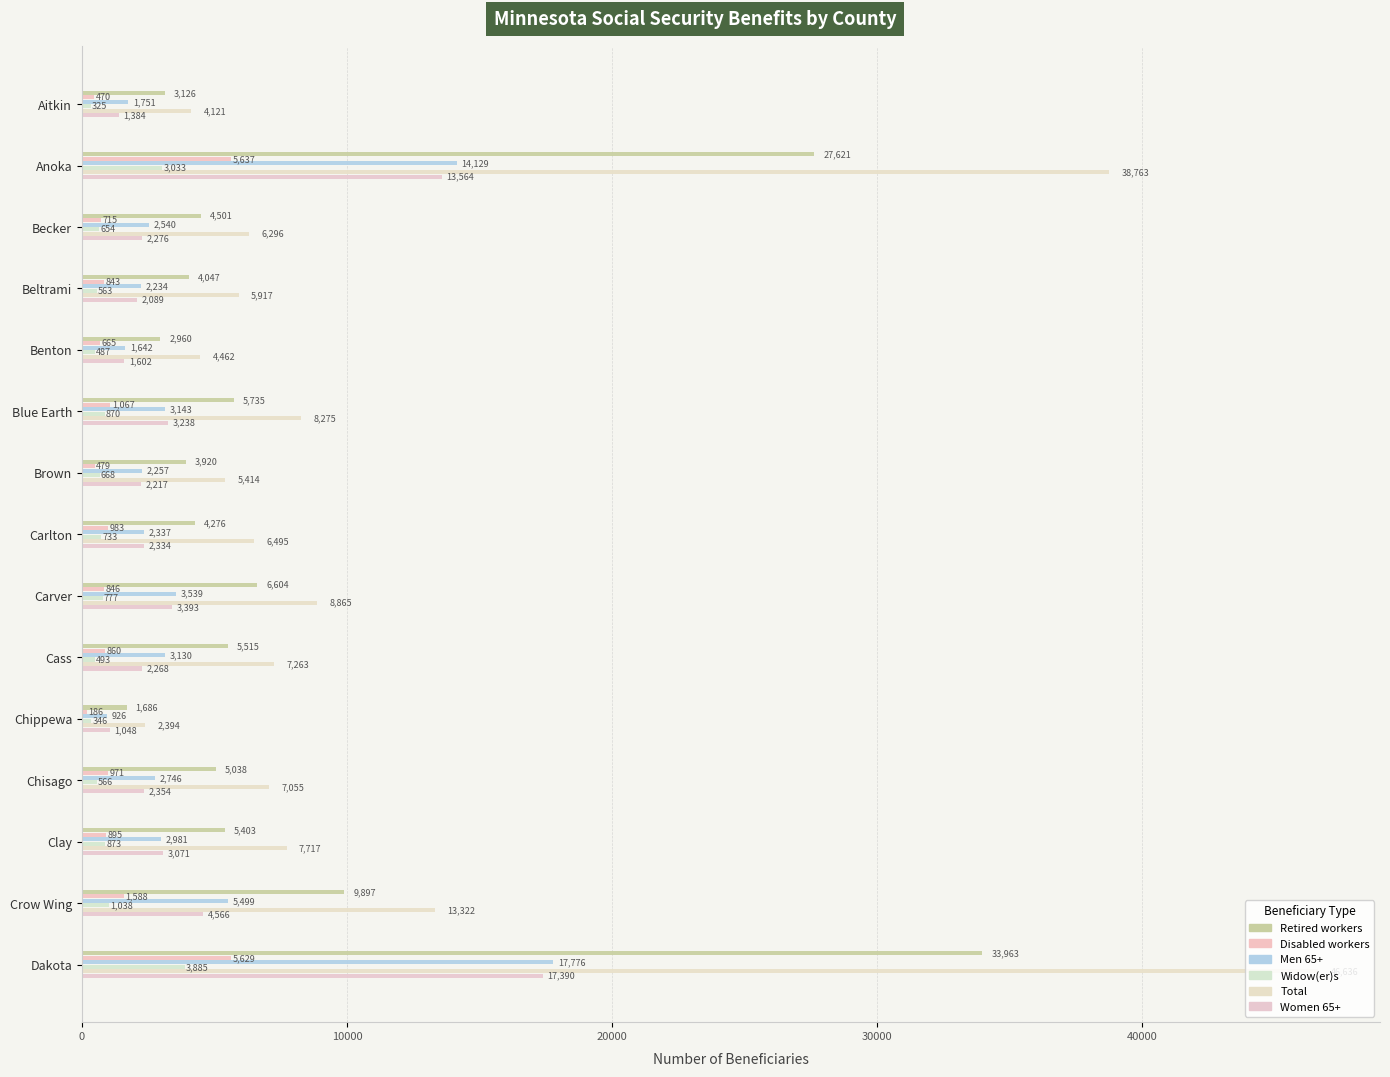

What is the difference between the maximum and second lowest values in the Retired workers series?

31003